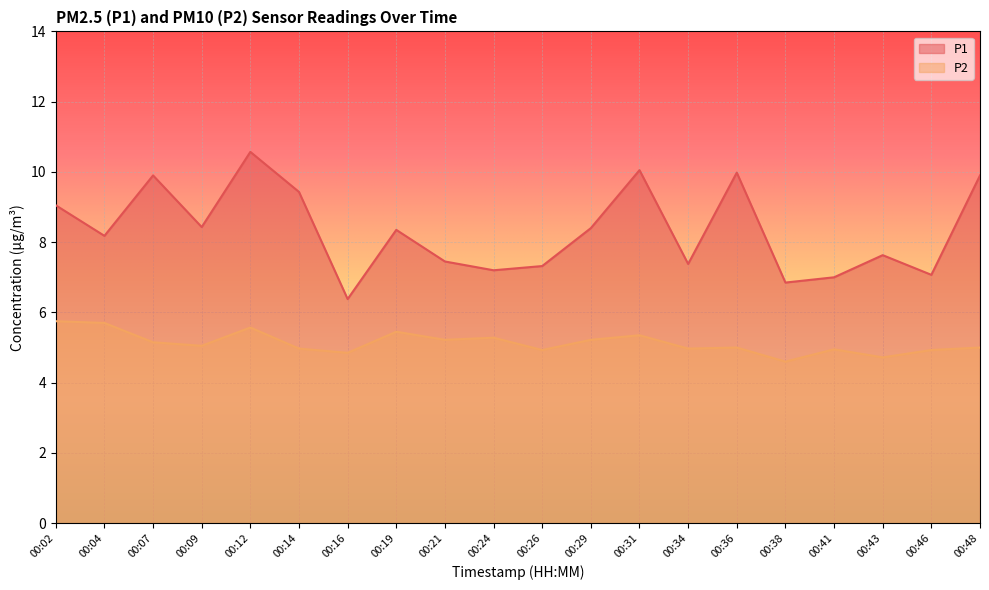

Reading right to left, list all the values displayed in this chart.

P1: 00:48=9.9	00:46=7.1	00:43=7.6	00:41=7.0	00:38=6.8	00:36=10.0	00:34=7.4	00:31=10.1	00:29=8.4	00:26=7.3	00:24=7.2	00:21=7.5	00:19=8.3	00:16=6.4	00:14=9.4	00:12=10.6	00:09=8.4	00:07=9.9	00:04=8.2	00:02=9.1
P2: 00:48=5.0	00:46=4.9	00:43=4.7	00:41=5.0	00:38=4.6	00:36=5.0	00:34=5.0	00:31=5.3	00:29=5.2	00:26=4.9	00:24=5.3	00:21=5.2	00:19=5.5	00:16=4.8	00:14=5.0	00:12=5.6	00:09=5.0	00:07=5.2	00:04=5.7	00:02=5.8